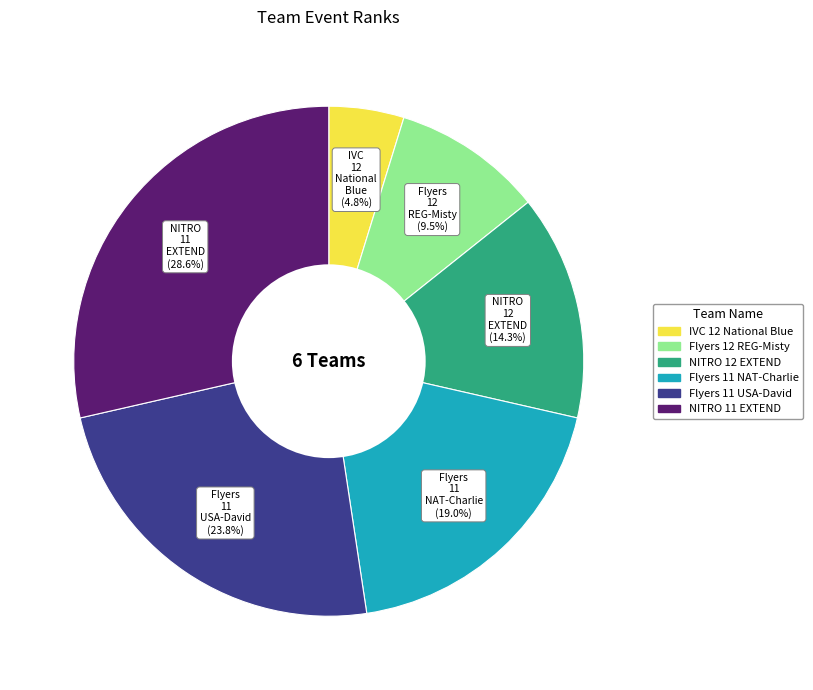

What is the ratio of the value at NITRO 12 EXTEND to the value at Flyers 12 REG-Misty?

1.5